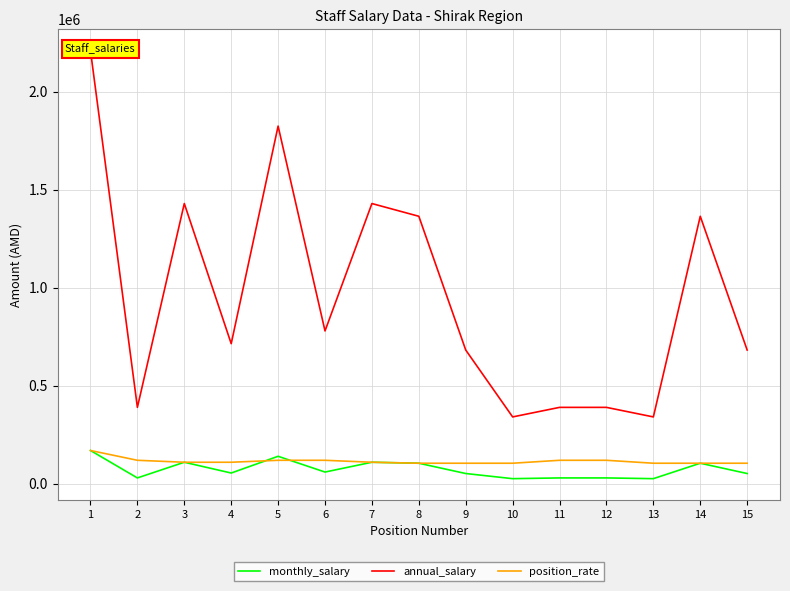

True or false: monthly_salary and position_rate cross at least once.

True